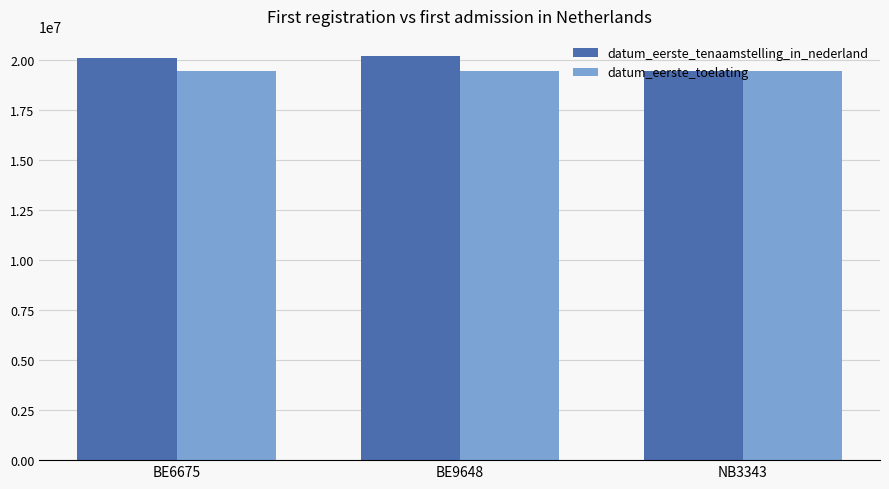

What is the average value of the datum_eerste_tenaamstelling_in_nederland series?

19913884